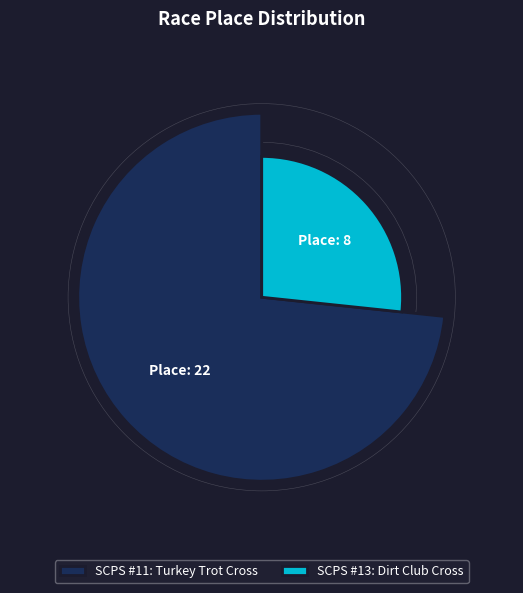

Which slice is the largest?

SCPS #11: Turkey Trot Cross